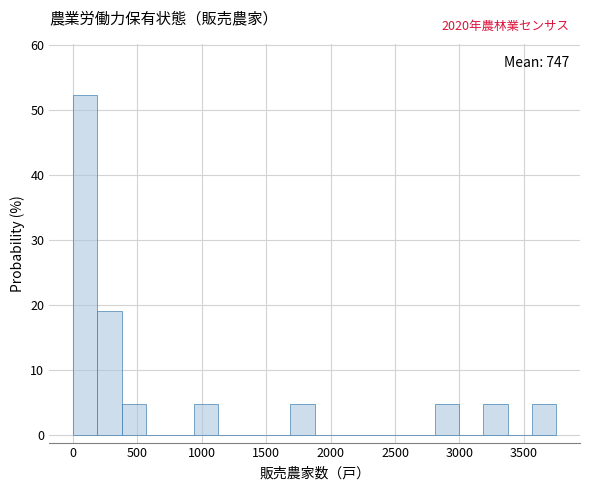

Read against the x-axis, roughly where is the centre of the tallest bar?

100